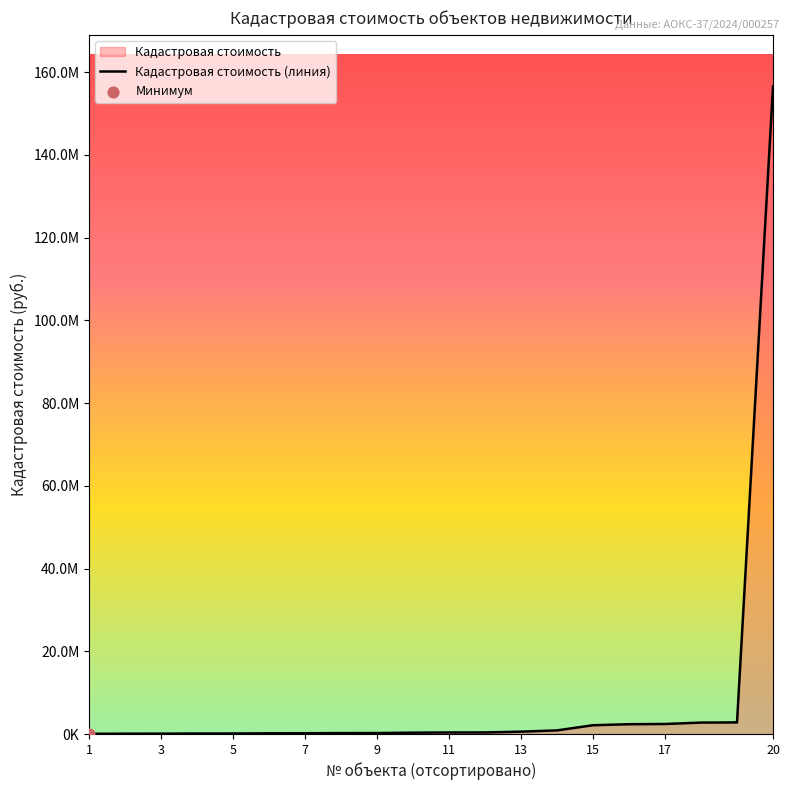

Approximately how many times larger is the value at 11 compared to 9?

1.4